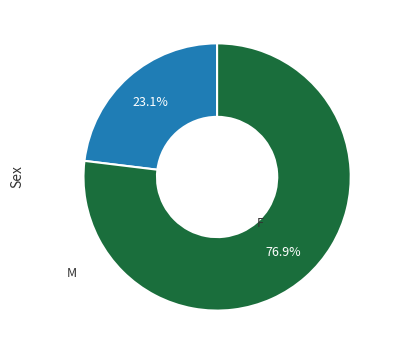

Is there any slice that represents more than half of the pie?

Yes